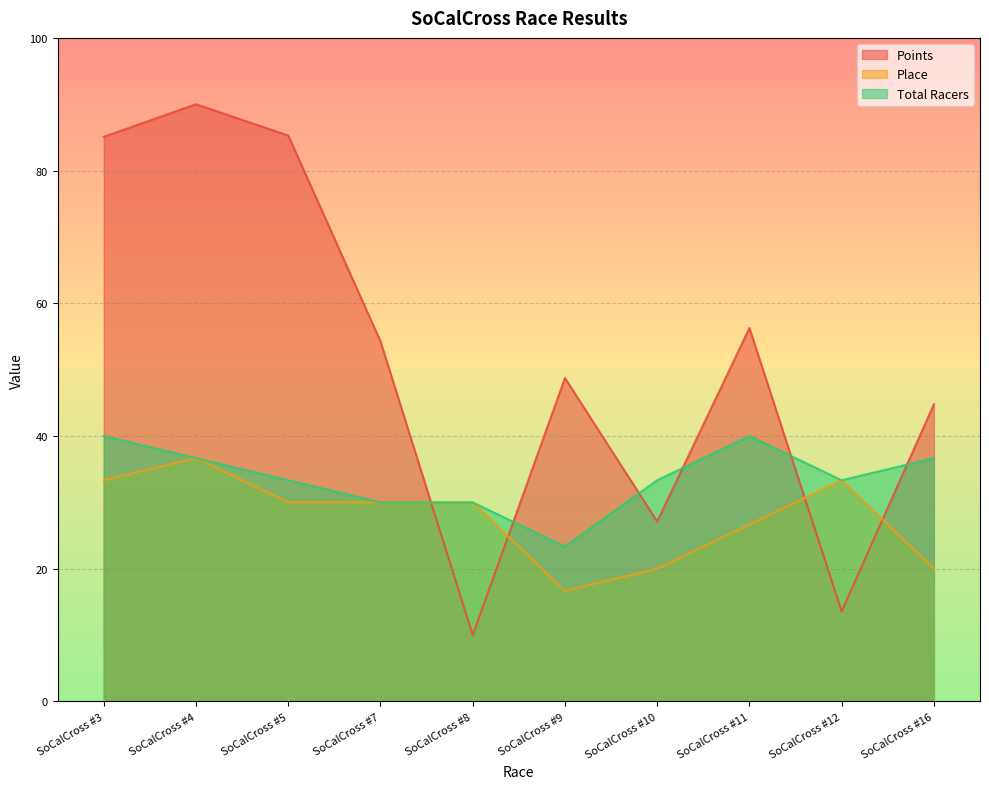

The value of Total Racers at SoCalCross #5 is 12.5. True or false?

False